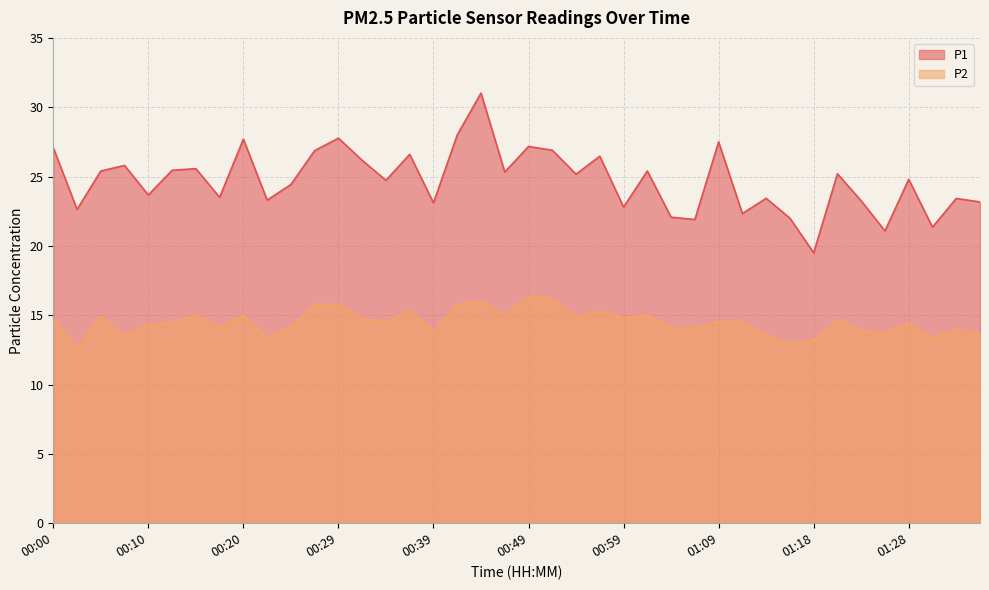

Reading left to right, transcribe all the data shown in this chart.

P1: 27.1	22.6	25.4	25.8	23.7	25.4	25.6	23.5	27.7	23.3	24.4	26.9	27.8	26.2	24.7	26.6	23.1	28.0	31.0	25.3	27.2	26.9	25.2	26.5	22.8	25.4	22.1	21.9	27.5	22.3	23.4	22.0	19.5	25.2	23.2	21.1	24.8	21.4	23.4	23.2
P2: 14.7	12.5	14.9	13.5	14.3	14.5	15.0	14.1	15.0	13.4	14.1	15.8	15.8	14.7	14.5	15.4	13.8	15.8	16.0	15.1	16.4	16.2	14.9	15.3	14.8	15.0	14.1	14.1	14.5	14.5	13.6	12.9	13.2	14.7	13.9	13.7	14.4	13.4	13.9	13.7